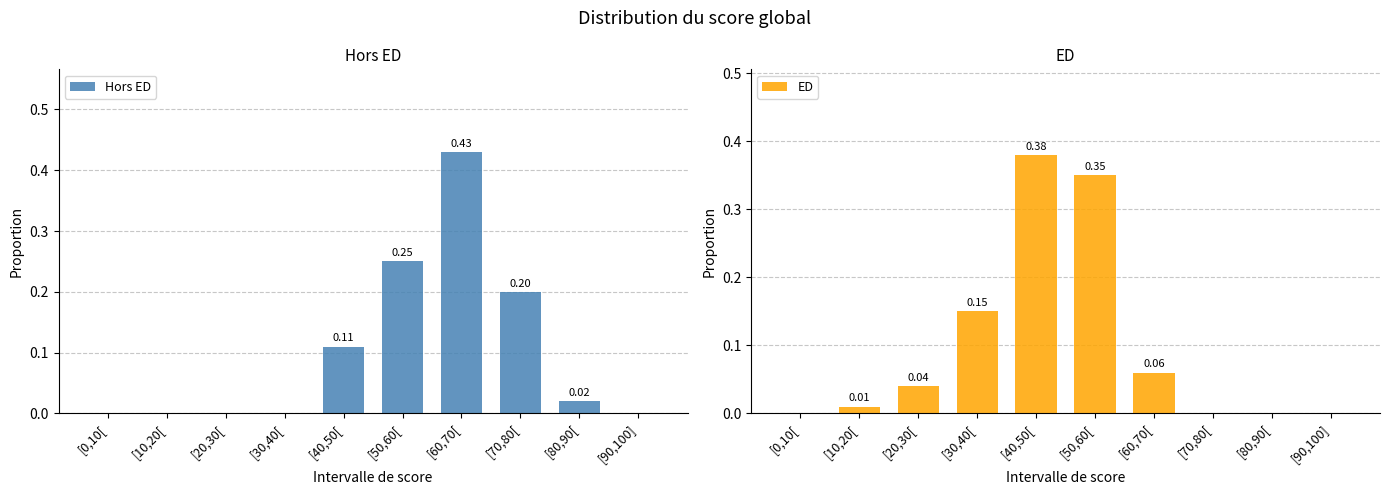

What position from the right is [70,80[?

3